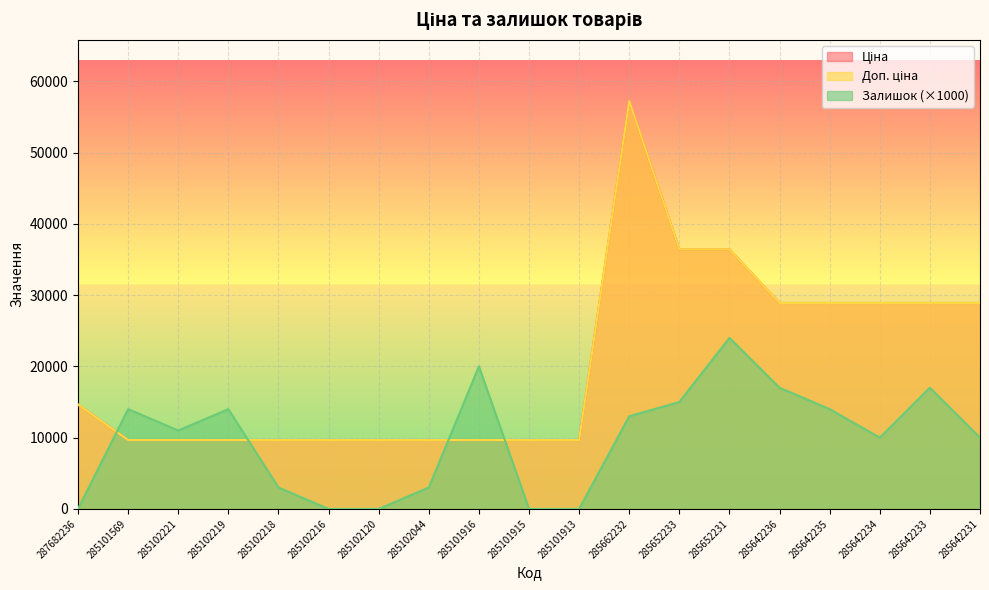

True or false: Ціна has more than 1 interior local peaks.

False